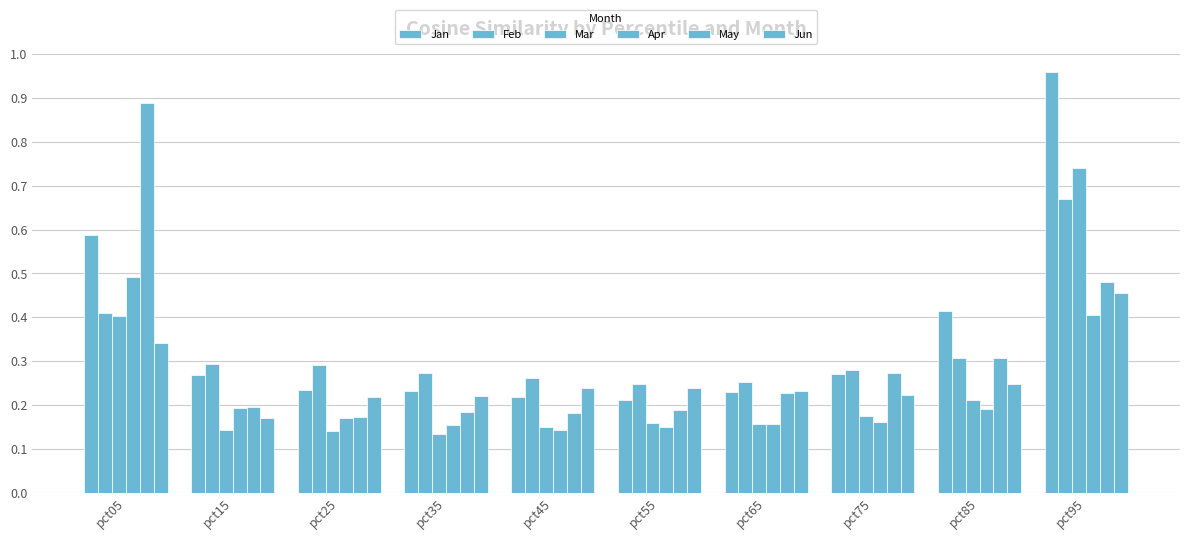

Rank the categories by Jun value from lowest to highest.

pct15, pct25, pct35, pct75, pct65, pct55, pct45, pct85, pct05, pct95